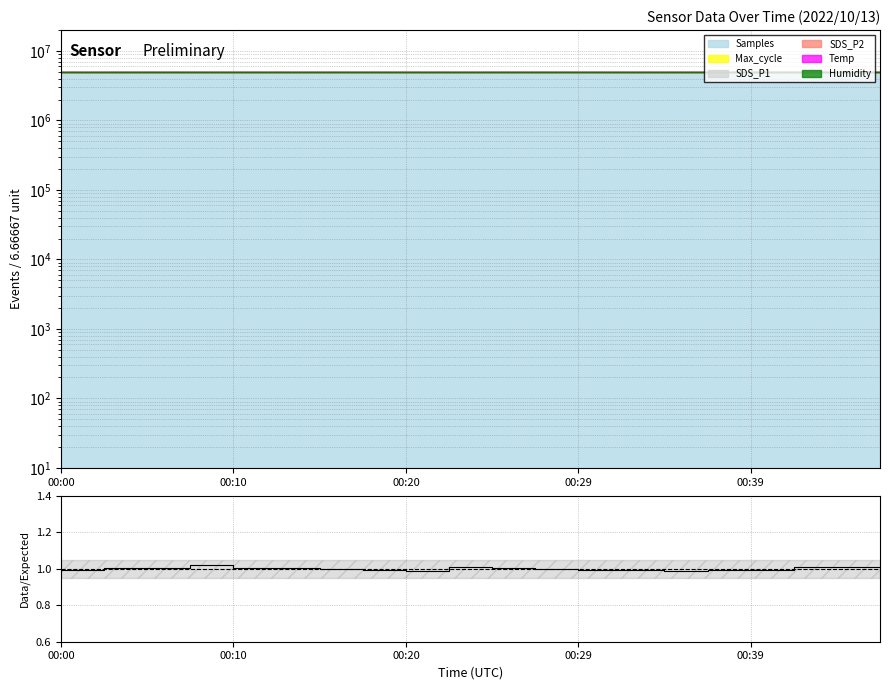

Reading left to right, extract all data points from this chart.

1.0	1.0	1.0	1.0	1.0	1.0	1.0	1.0	1.0	1.0	1.0	1.0	1.0	1.0	1.0	1.0	1.0	1.0	1.0	1.0